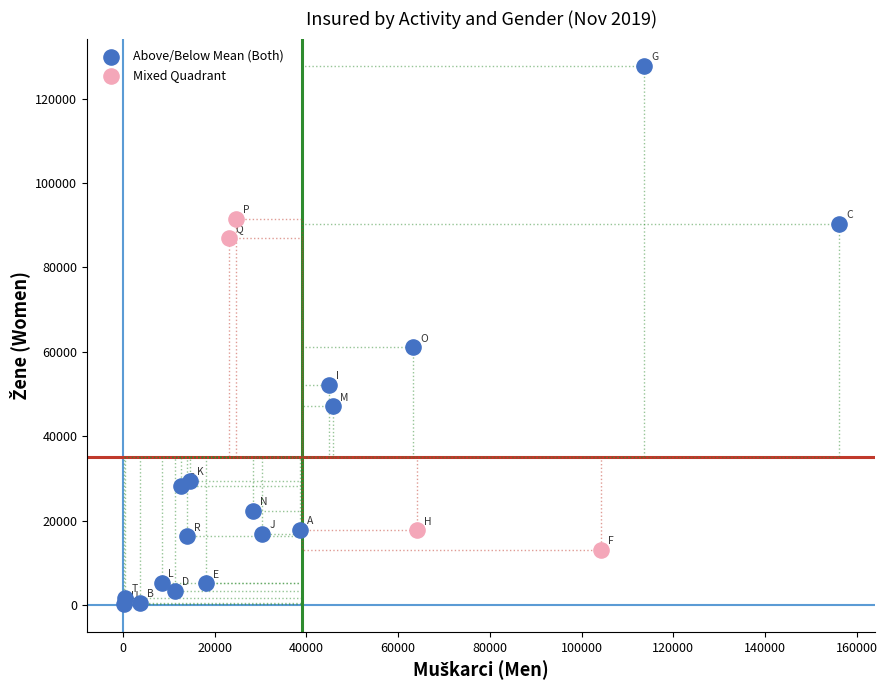

Which series has the largest Y range (max minus min)?

Above/Below Mean (Both)